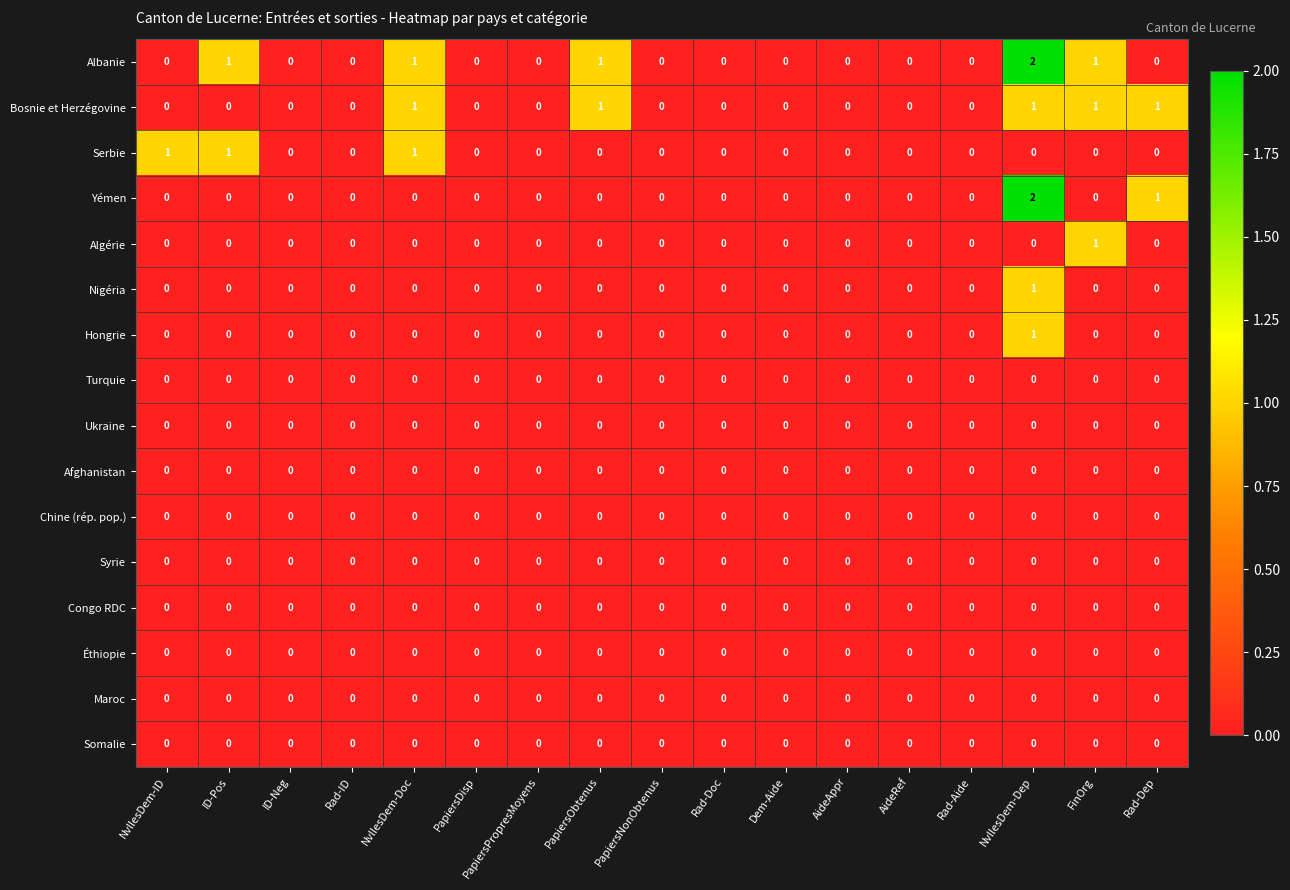

Is it true that Ukraine equals 0 at NvllesDem-Doc?

True